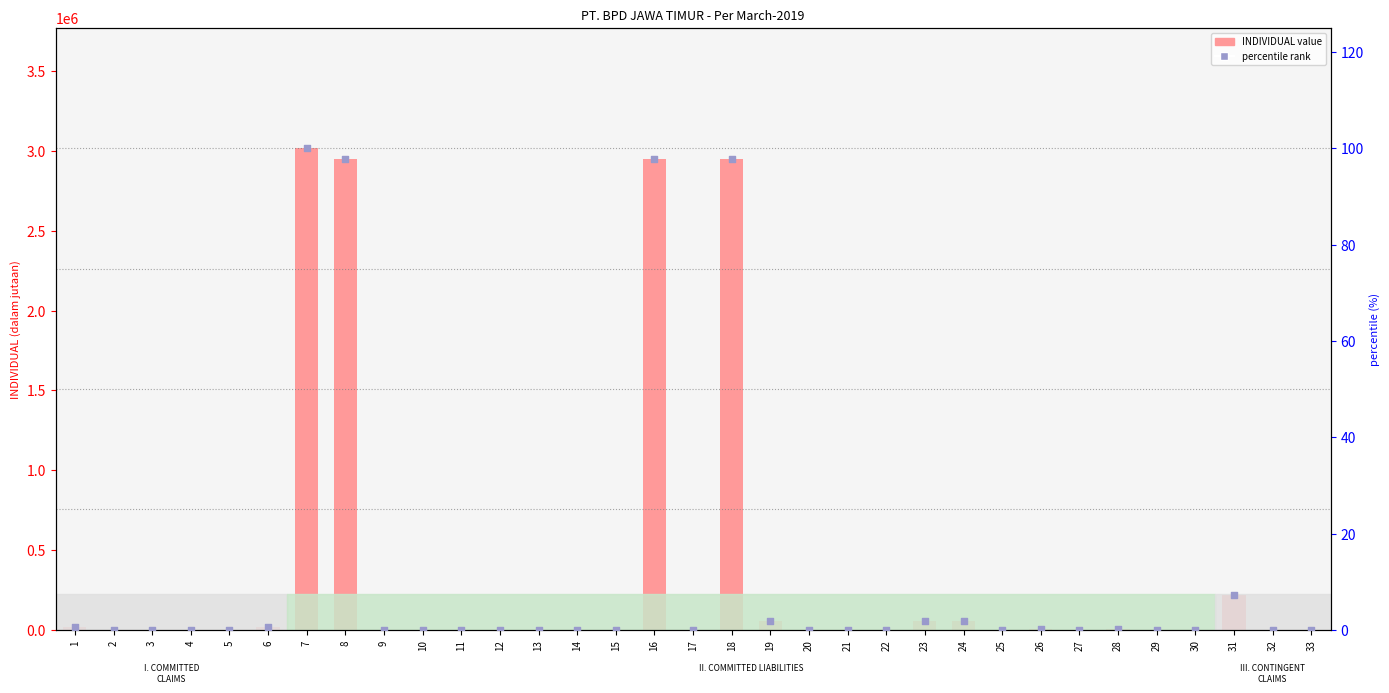

At how many categories does at least one series exceed 511949?

4